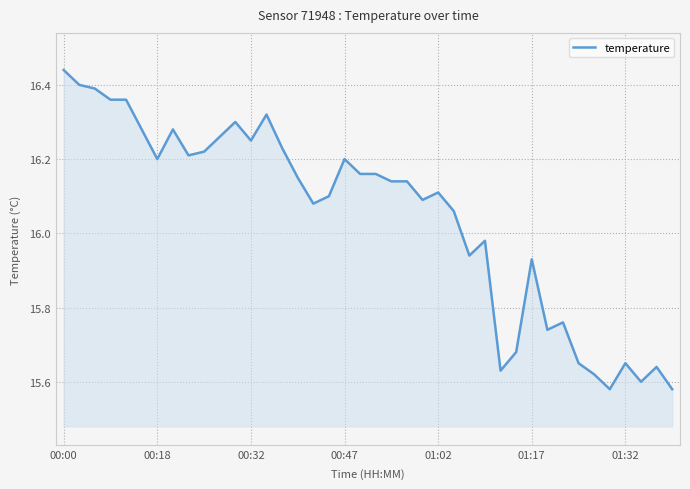

What is the difference between the maximum and minimum values?

0.9